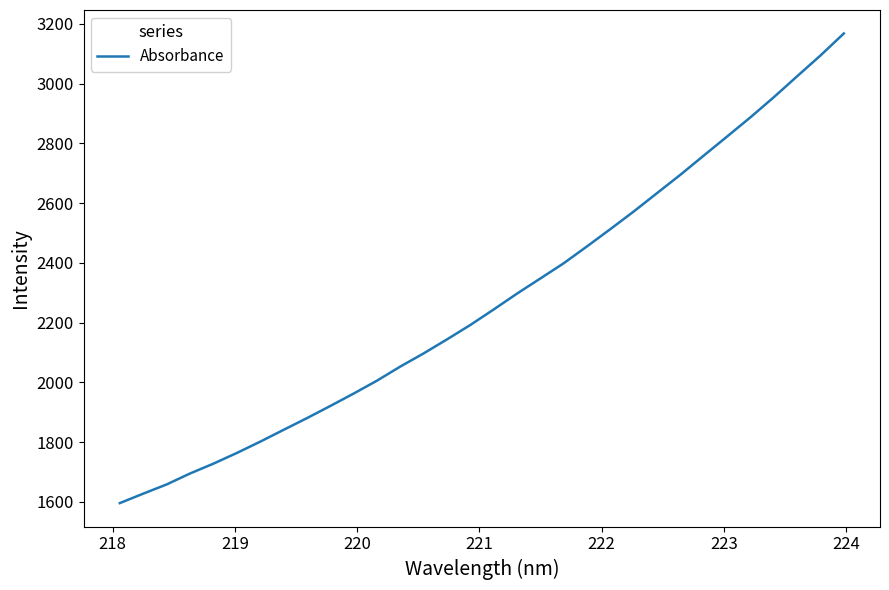

Reading left to right, transcribe all the data shown in this chart.

1595.9	1627.5	1658.3	1694.9	1727.8	1763.5	1801.4	1840.9	1880.2	1920.9	1962.5	2005.7	2053.0	2097.2	2144.0	2192.3	2244.2	2297.4	2348.1	2399.0	2455.6	2513.5	2572.4	2634.0	2695.4	2759.5	2823.4	2887.6	2954.8	3024.9	3094.5	3168.1